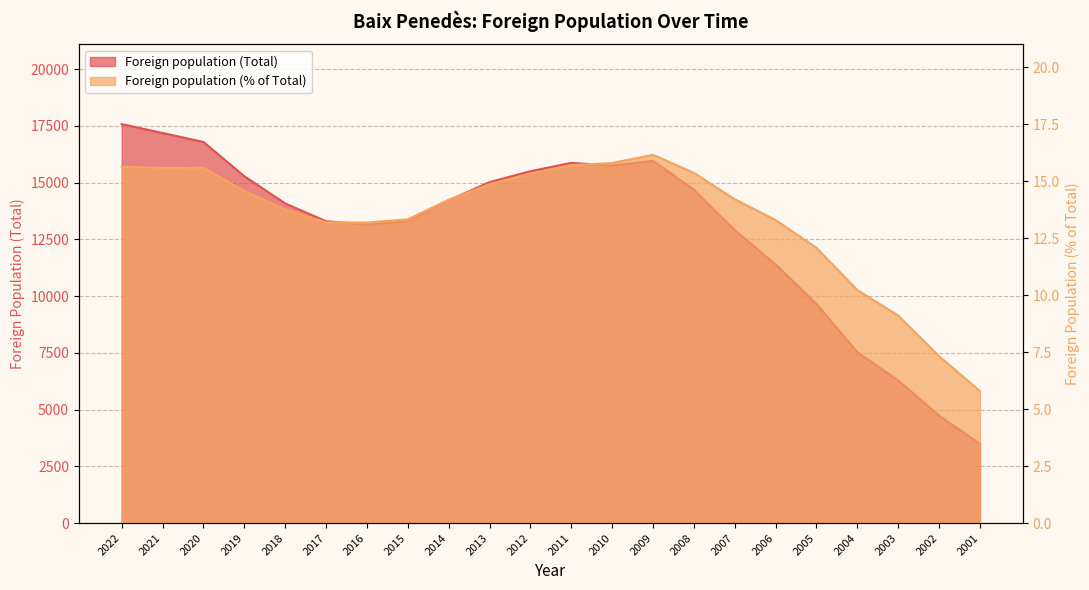

Reading left to right, extract all data points from this chart.

Foreign population (Total): 2022=17578.0	2021=17190.0	2020=16793.0	2019=15283.0	2018=14085.0	2017=13299.0	2016=13155.0	2015=13313.0	2014=14220.0	2013=15024.0	2012=15503.0	2011=15872.0	2010=15753.0	2009=15966.0	2008=14691.0	2007=12905.0	2006=11399.0	2005=9654.0	2004=7527.0	2003=6286.0	2002=4730.0	2001=3497.0
Foreign population (% of Total): 2022=15.6	2021=15.6	2020=15.6	2019=14.6	2018=13.8	2017=13.2	2016=13.2	2015=13.3	2014=14.2	2013=14.9	2012=15.3	2011=15.7	2010=15.8	2009=16.1	2008=15.4	2007=14.2	2006=13.3	2005=12.1	2004=10.2	2003=9.1	2002=7.3	2001=5.8